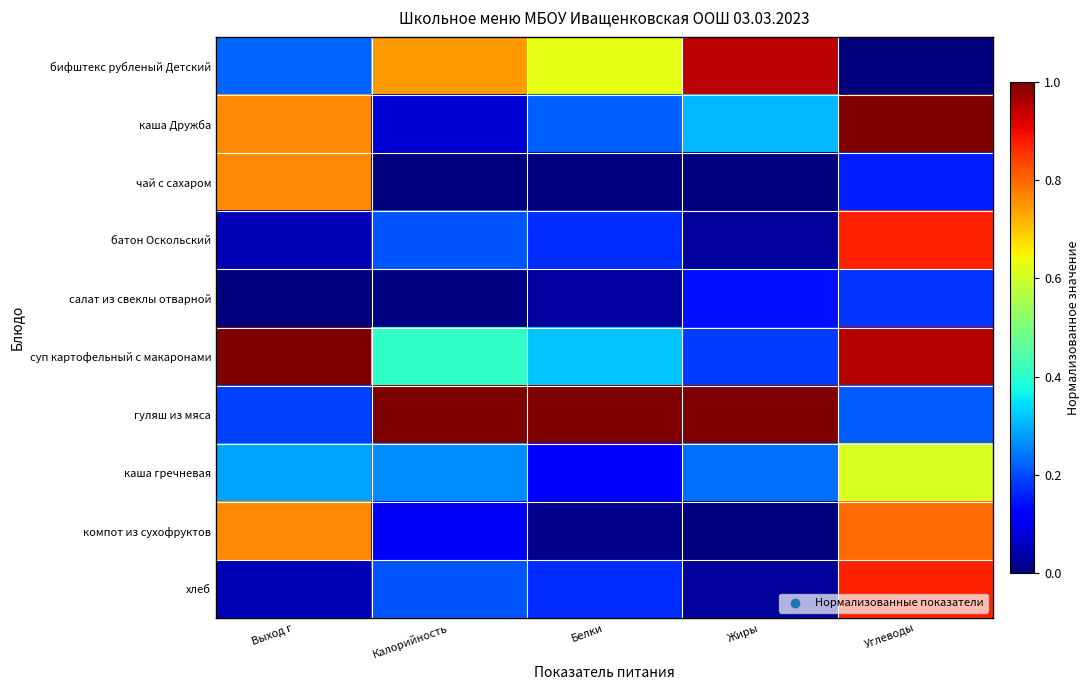

List the series in order of their peak value, highest first.

каша Дружба, суп картофельный с макаронами, гуляш из мяса, бифштекс рубленый Детский, батон Оскольский, хлеб, компот из сухофруктов, чай с сахаром, каша гречневая, салат из свеклы отварной